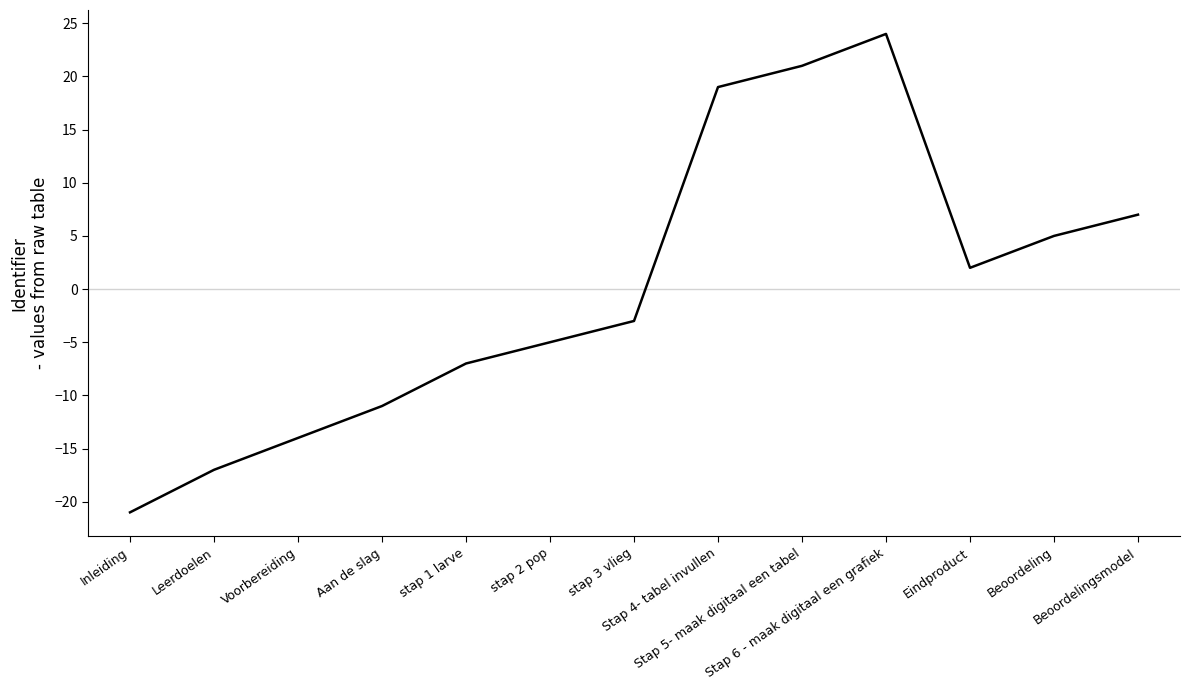

The value at Leerdoelen is -17. True or false?

True